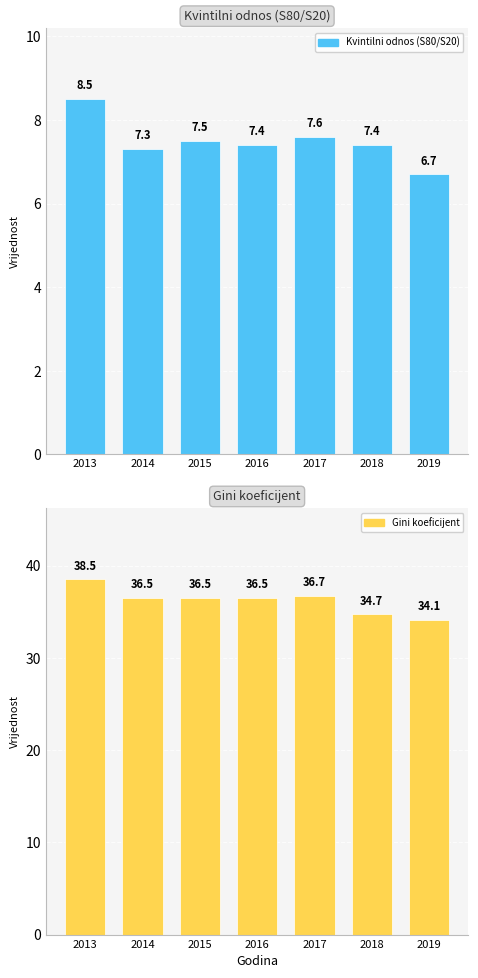

What are all the series names shown in the legend?

Kvintilni odnos (S80/S20), Gini koeficijent